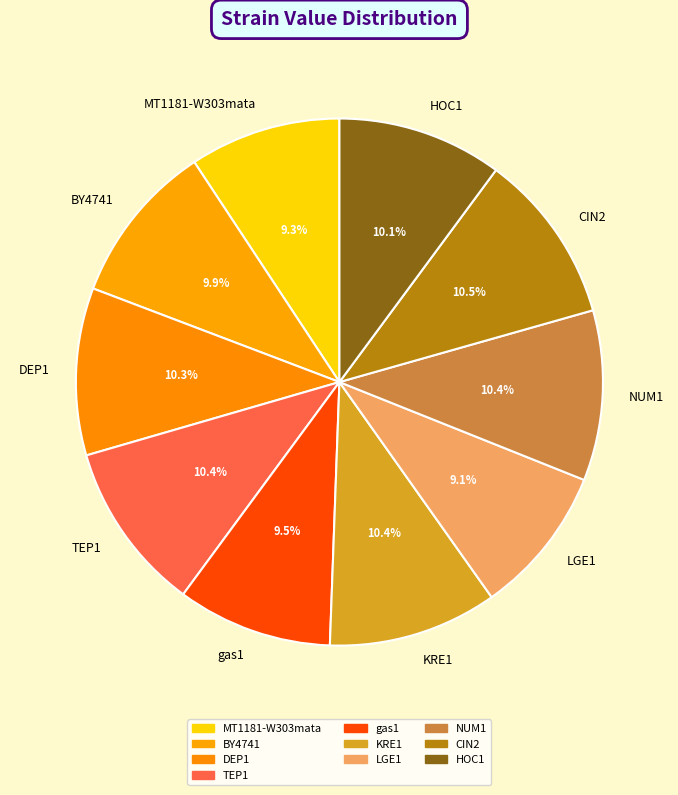

Is it true that HOC1 is 19% of the pie?

False